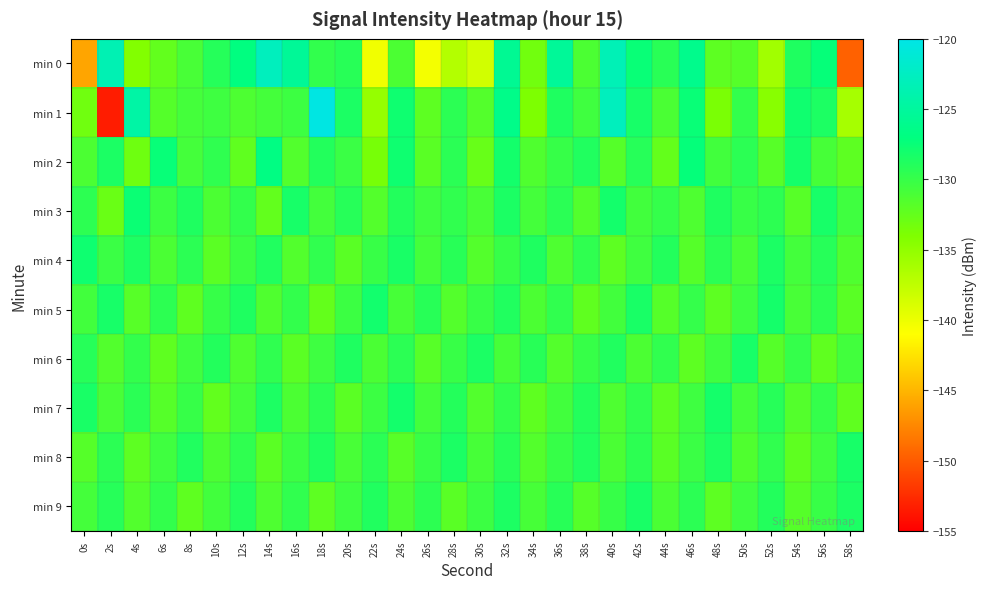

Rank the series by their maximum value, from lowest to highest.

min 9, min 6, min 8, min 7, min 5, min 4, min 3, min 2, min 0, min 1